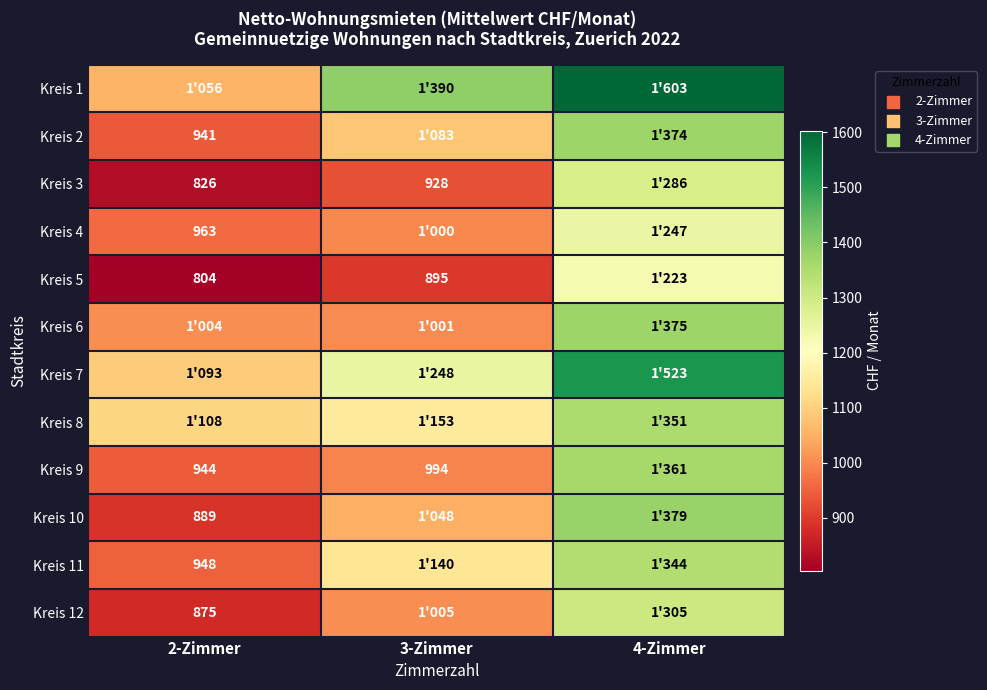

Count the number of data series in this chart.

12